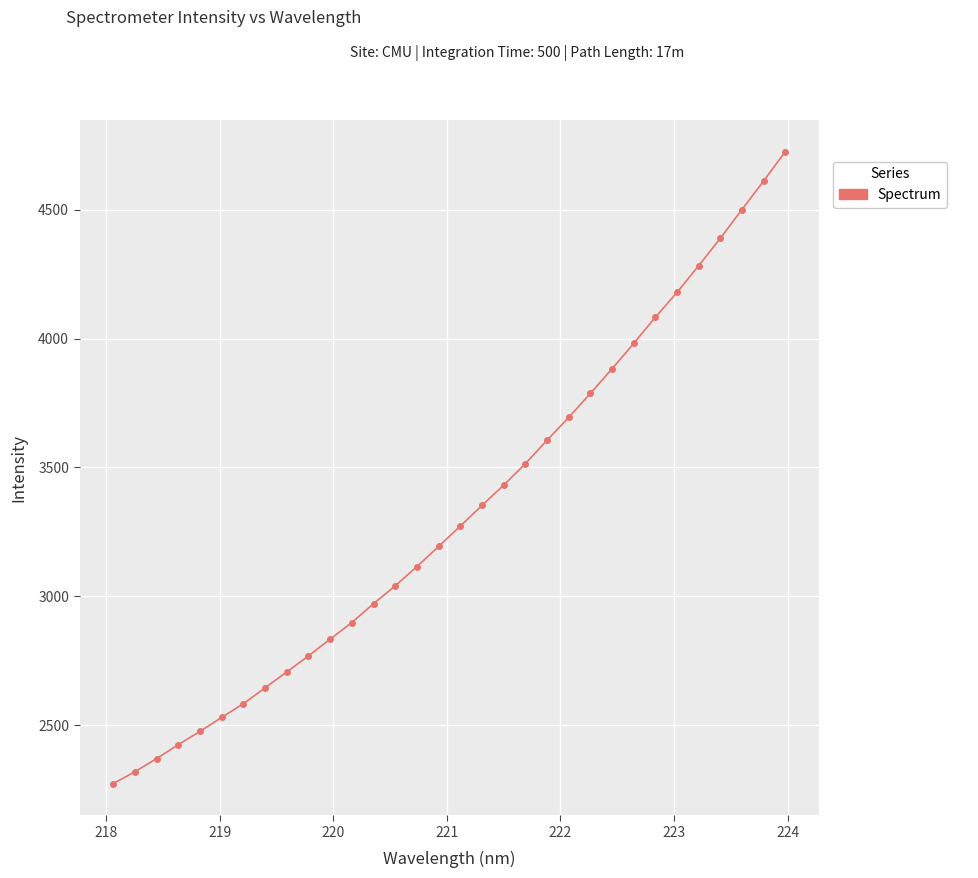

What is the sum of all values?

106436.4